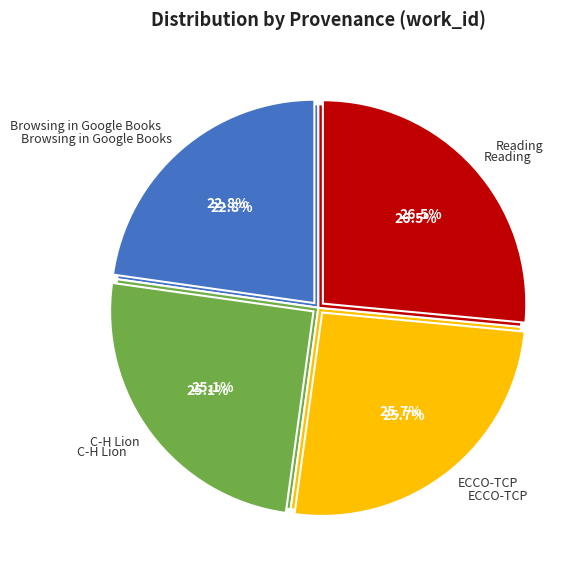

How many segments does this pie chart have?

4